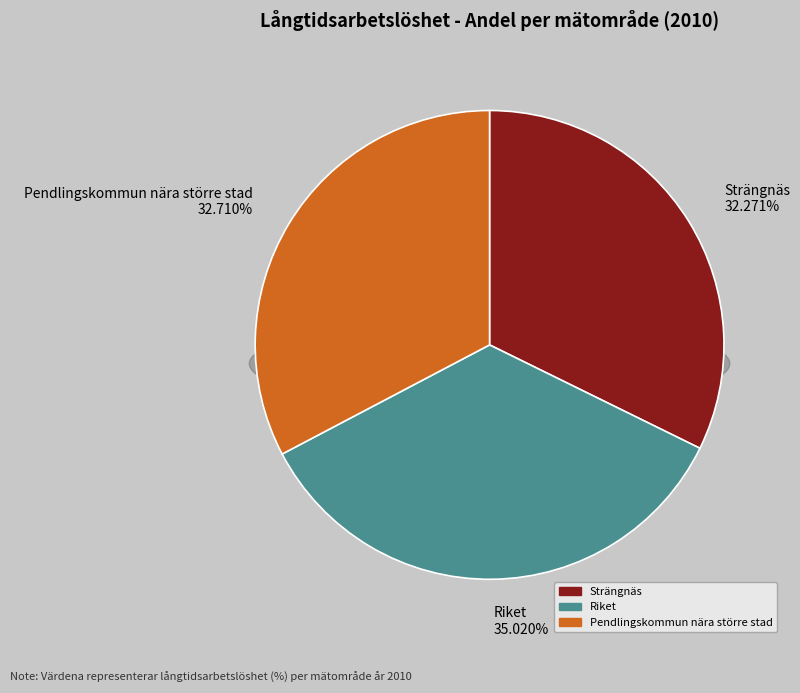

To the nearest percent, what percentage of the pie is Pendlingskommun nära större stad?

33%